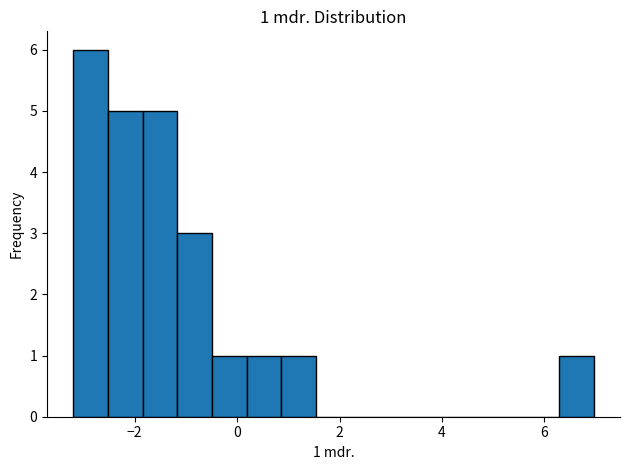

Read against the x-axis, roughly where is the centre of the tallest bar?

-2.8